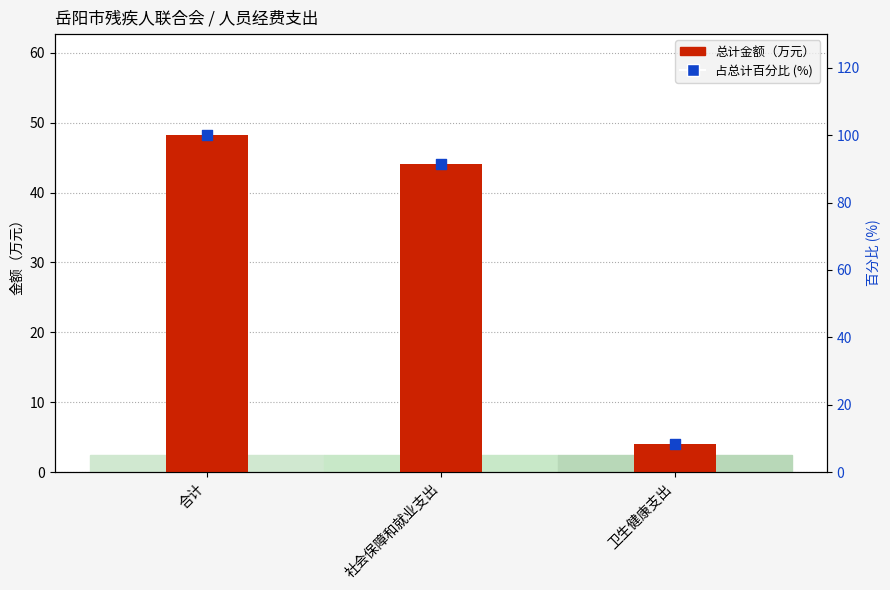

What are all the series names shown in the legend?

总计金额（万元）, 占总计百分比